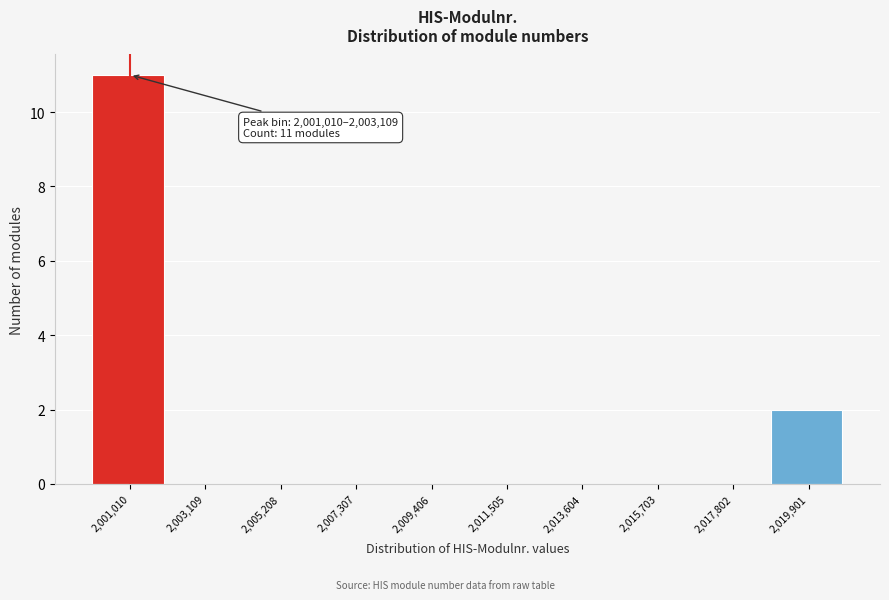

Reading left to right, extract all data points from this chart.

2,001,010=11	2,003,109=0	2,005,208=0	2,007,307=0	2,009,406=0	2,011,505=0	2,013,604=0	2,015,703=0	2,017,802=0	2,019,901=2